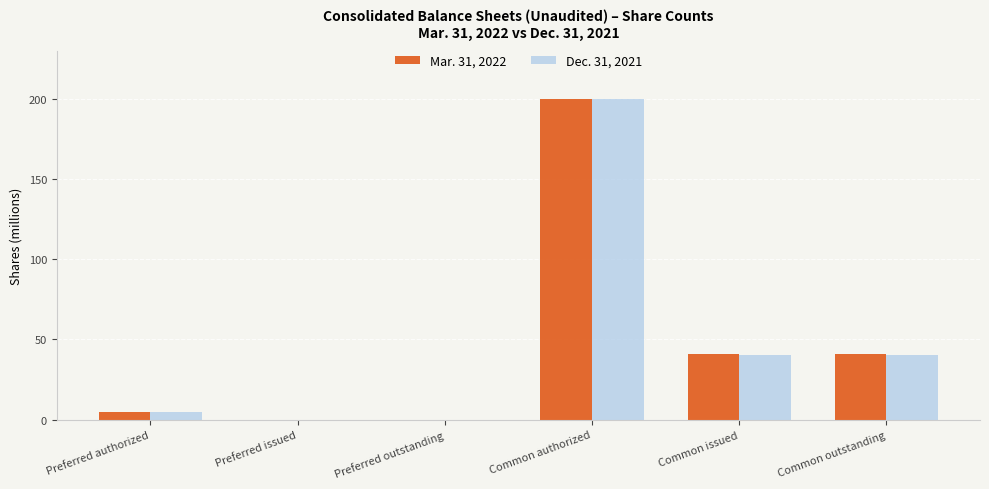

What is the average value of the Mar. 31, 2022 series?

47.7